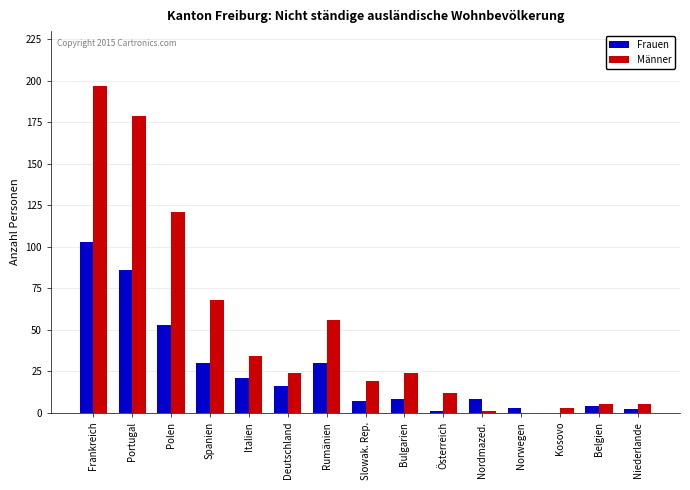

What is the maximum value for Männer?

197